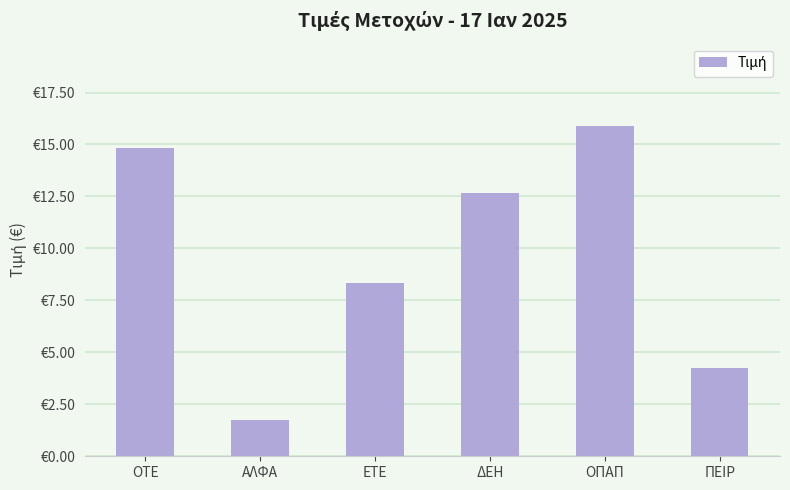

Between ΑΛΦΑ and ΟΤΕ, which is larger?

ΟΤΕ